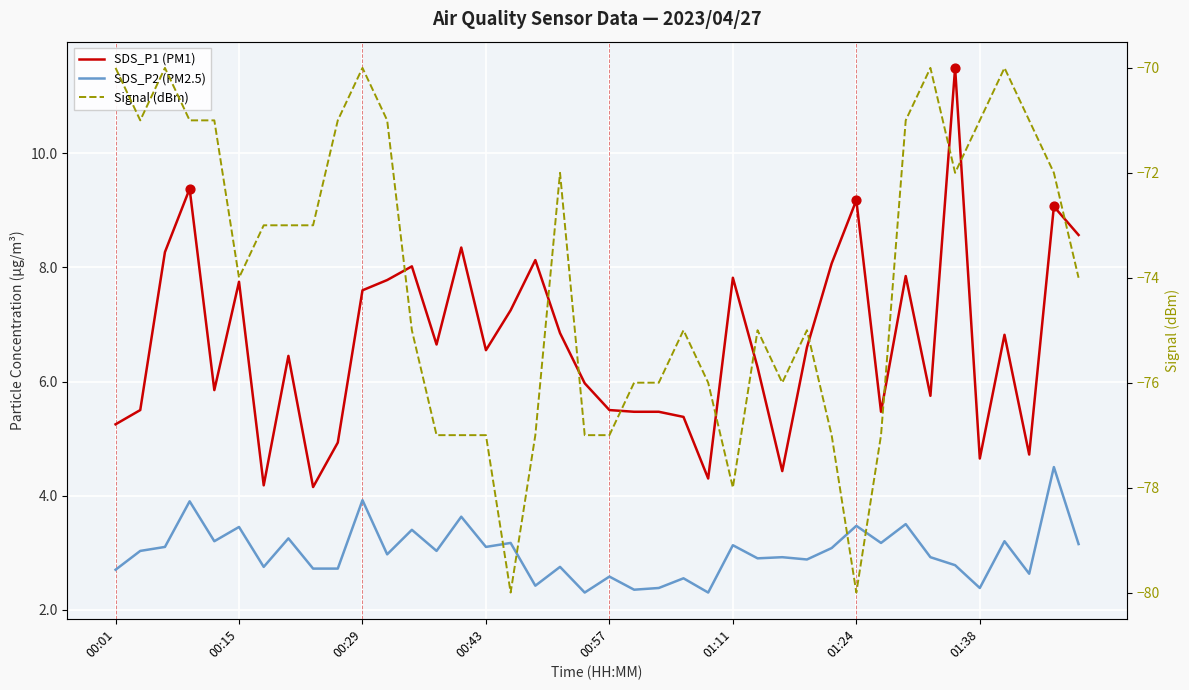

Which series reaches the minimum Y coordinate?

Signal (dBm)